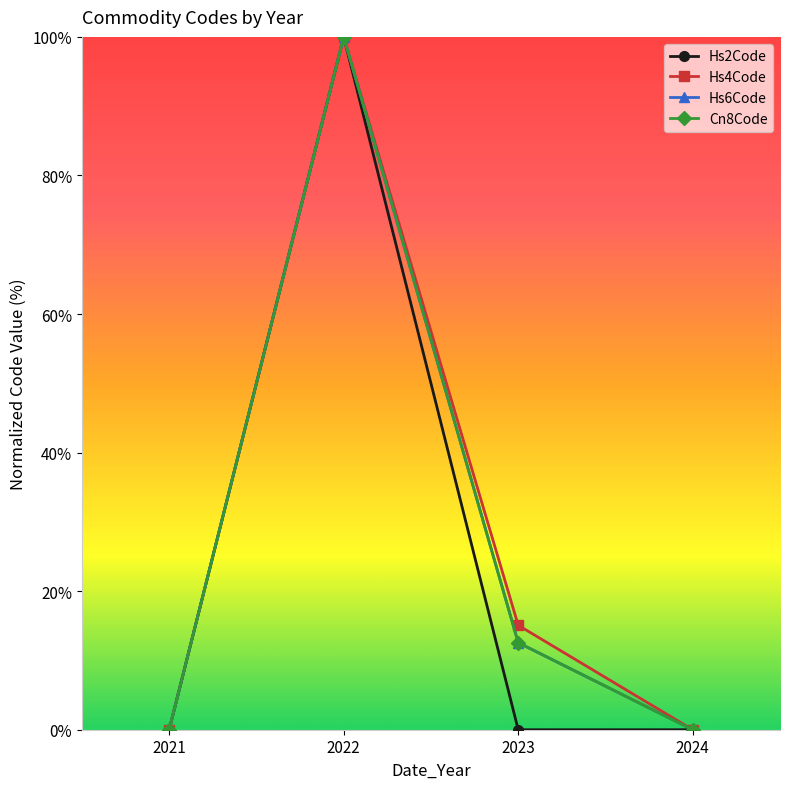

Is this an area chart (filled region under the line)?

No